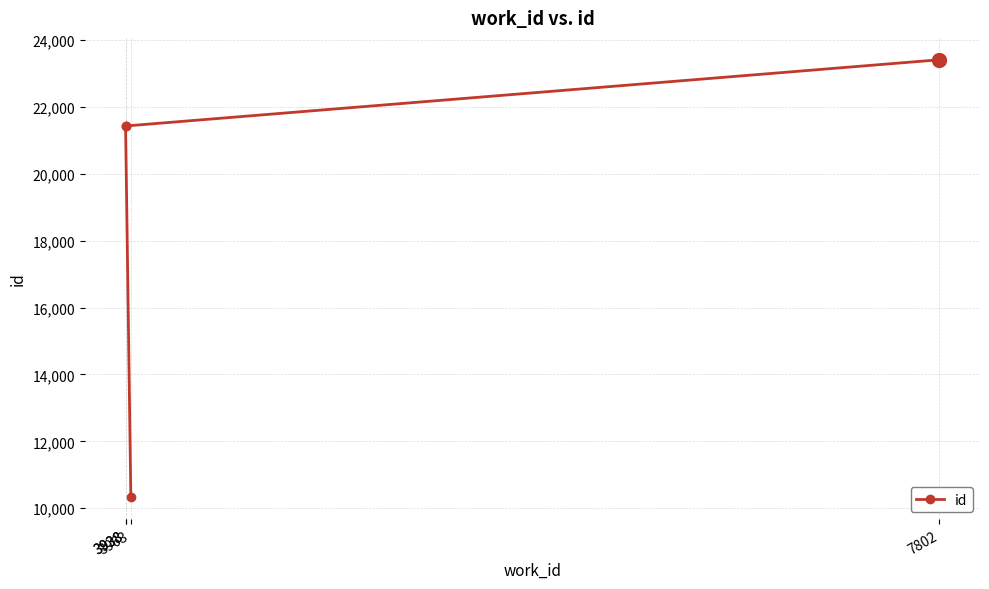

Which label corresponds to the smallest value in the chart?

3963